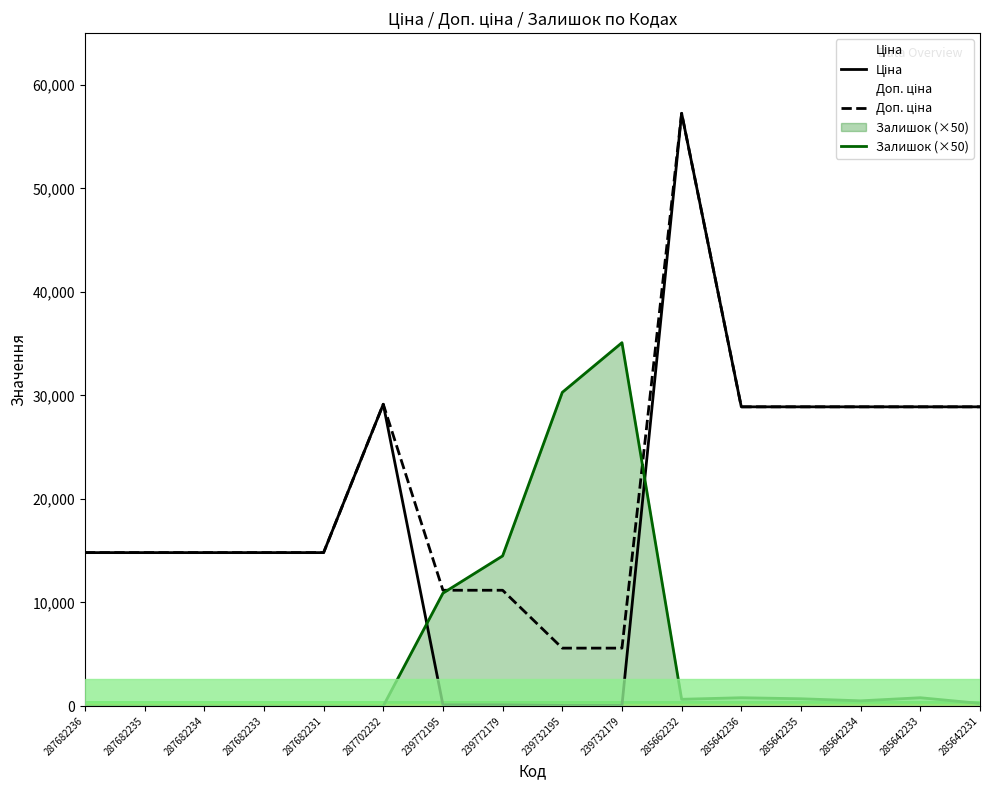

True or false: Ціна and Доп. ціна cross at least once.

False